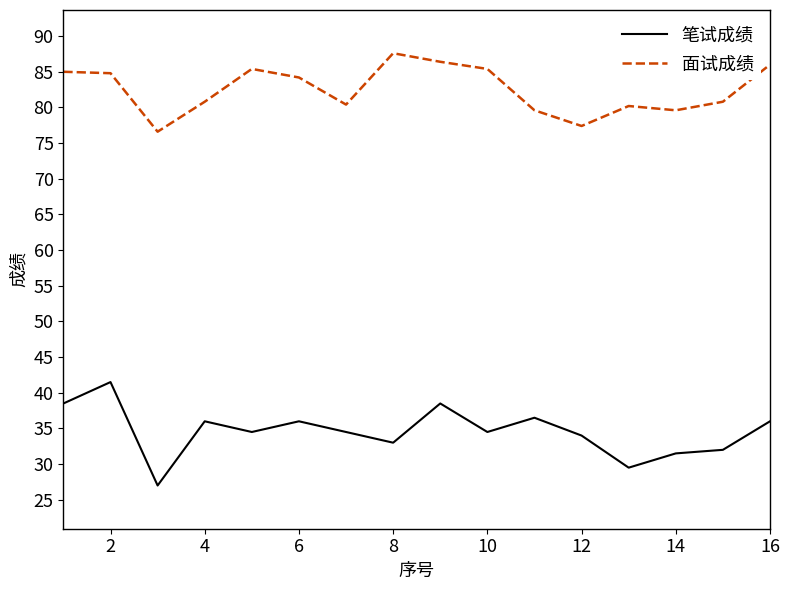

Which series has the largest total across all categories?

面试成绩